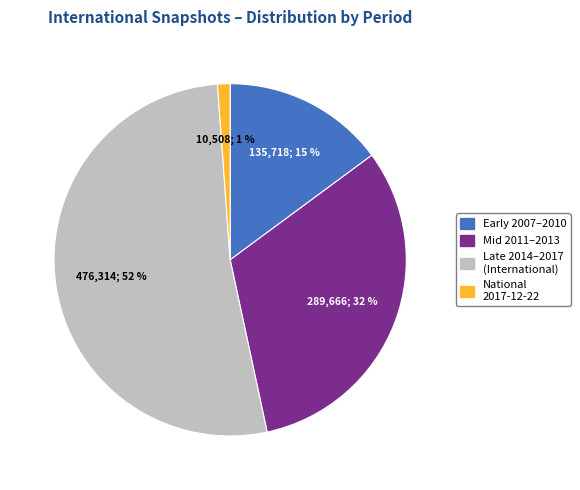

Is there any slice that represents more than half of the pie?

Yes